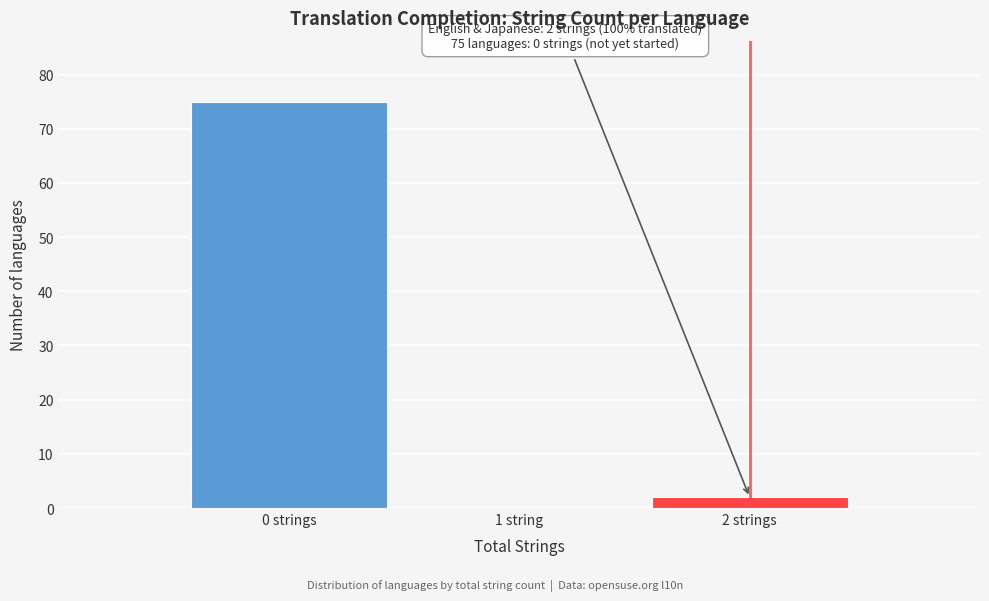

Reading left to right, what are all the values shown in this chart?

0 strings=75	1 string=0	2 strings=2